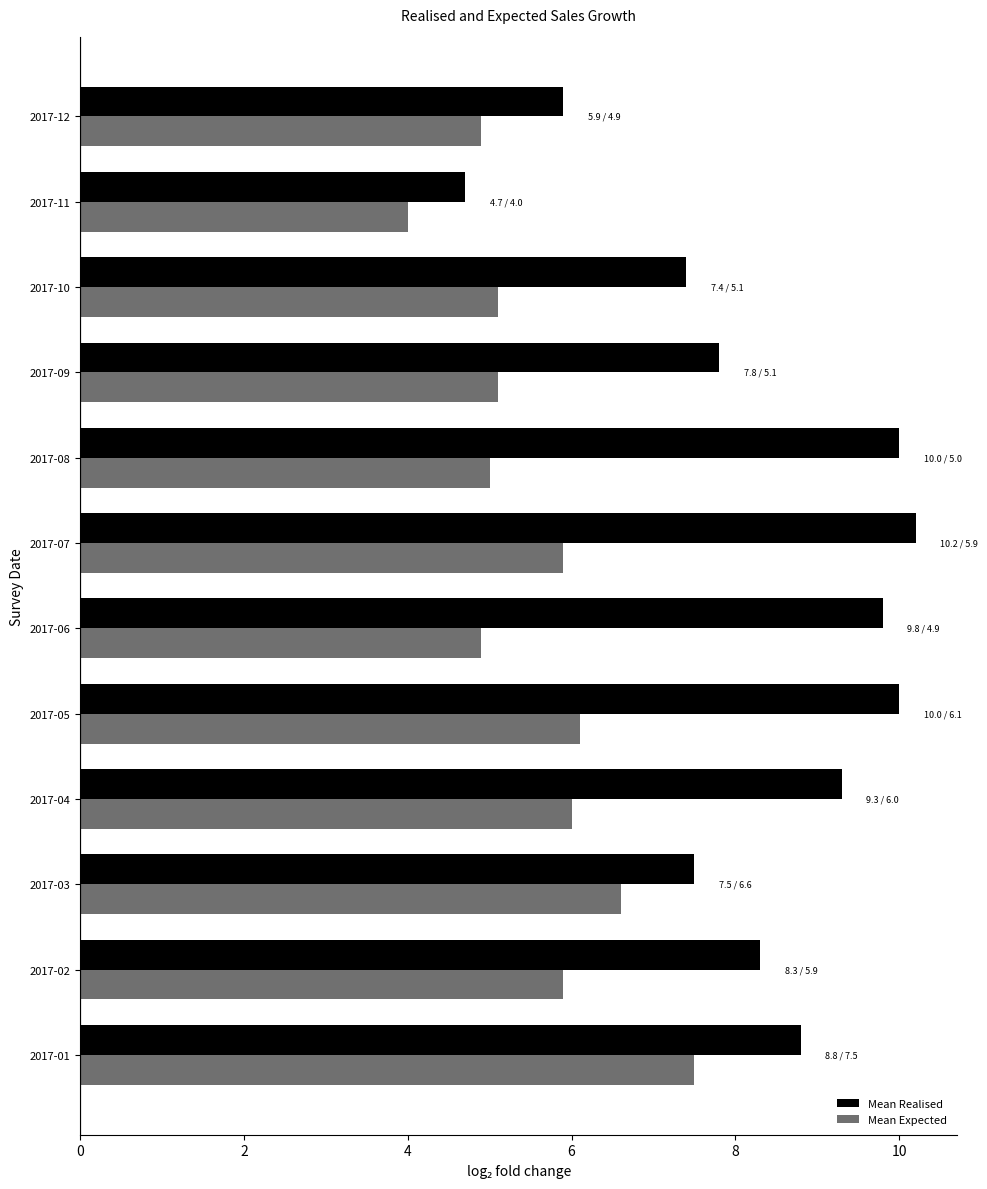

Where is Mean Expected nearest to the value 5?

2017-08